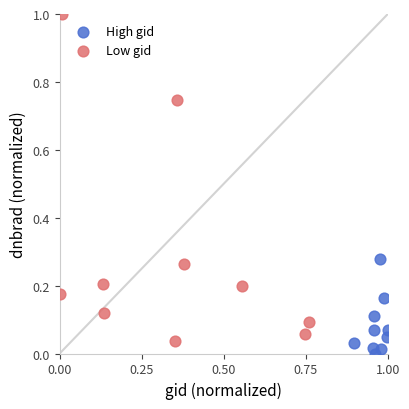

Which series contains the highest Y value?

Low gid